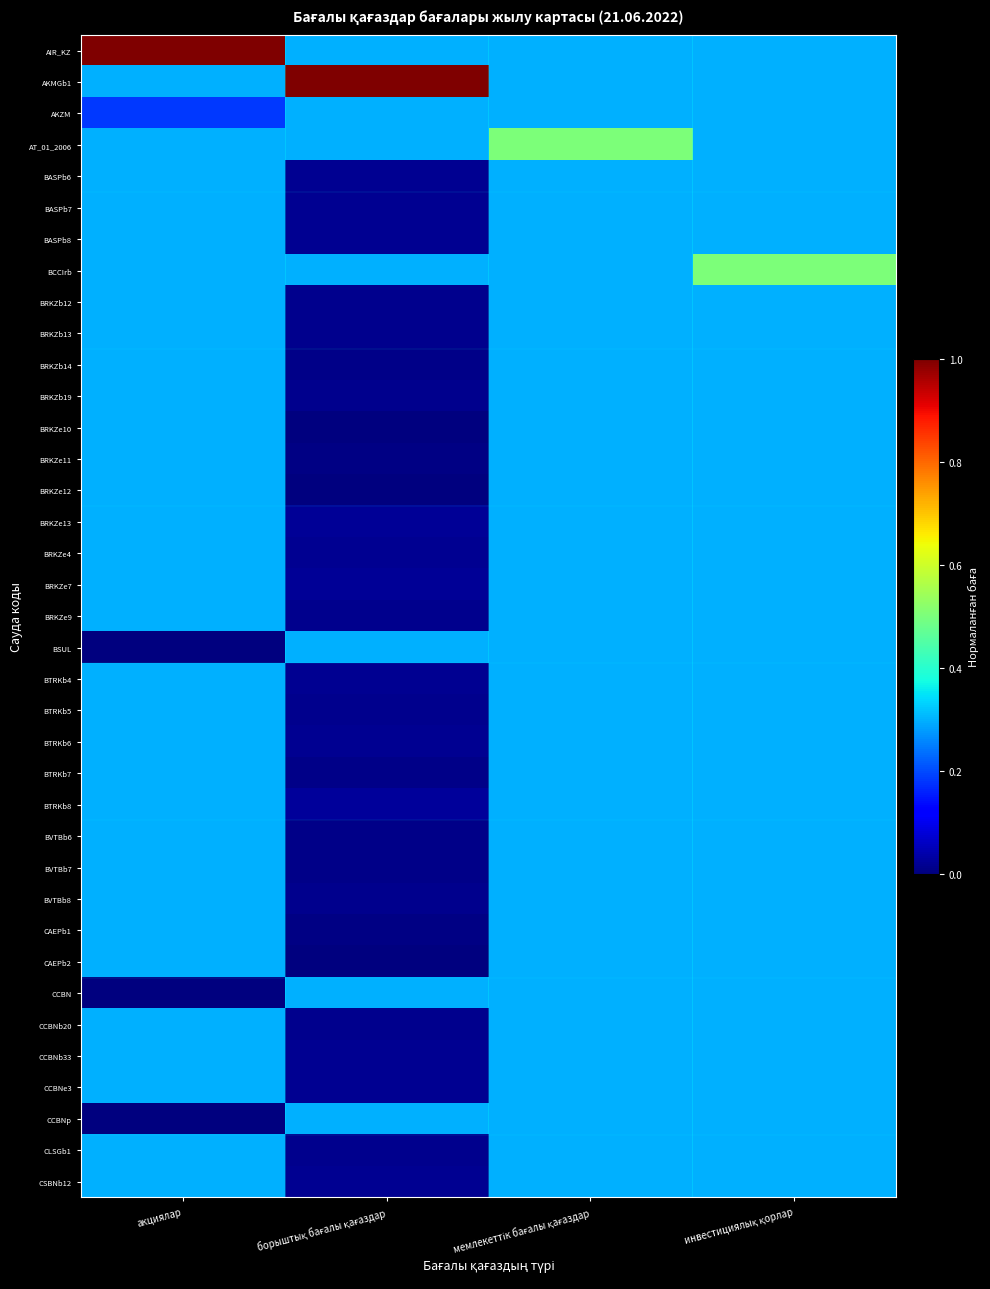

Reading left to right, transcribe all the data shown in this chart.

AIR_KZ: акциялар=1.0	борыштық бағалы қағаздар=0.3	мемлекеттік бағалы қағаздар=0.3	инвестициялық қорлар=0.3
AKMGb1: акциялар=0.3	борыштық бағалы қағаздар=1.0	мемлекеттік бағалы қағаздар=0.3	инвестициялық қорлар=0.3
AKZM: акциялар=0.2	борыштық бағалы қағаздар=0.3	мемлекеттік бағалы қағаздар=0.3	инвестициялық қорлар=0.3
AT_01_2006: акциялар=0.3	борыштық бағалы қағаздар=0.3	мемлекеттік бағалы қағаздар=0.5	инвестициялық қорлар=0.3
BASPb6: акциялар=0.3	борыштық бағалы қағаздар=0.0	мемлекеттік бағалы қағаздар=0.3	инвестициялық қорлар=0.3
BASPb7: акциялар=0.3	борыштық бағалы қағаздар=0.0	мемлекеттік бағалы қағаздар=0.3	инвестициялық қорлар=0.3
BASPb8: акциялар=0.3	борыштық бағалы қағаздар=0.0	мемлекеттік бағалы қағаздар=0.3	инвестициялық қорлар=0.3
BCCIrb: акциялар=0.3	борыштық бағалы қағаздар=0.3	мемлекеттік бағалы қағаздар=0.3	инвестициялық қорлар=0.5
BRKZb12: акциялар=0.3	борыштық бағалы қағаздар=0.0	мемлекеттік бағалы қағаздар=0.3	инвестициялық қорлар=0.3
BRKZb13: акциялар=0.3	борыштық бағалы қағаздар=0.0	мемлекеттік бағалы қағаздар=0.3	инвестициялық қорлар=0.3
BRKZb14: акциялар=0.3	борыштық бағалы қағаздар=0.0	мемлекеттік бағалы қағаздар=0.3	инвестициялық қорлар=0.3
BRKZb19: акциялар=0.3	борыштық бағалы қағаздар=0.0	мемлекеттік бағалы қағаздар=0.3	инвестициялық қорлар=0.3
BRKZe10: акциялар=0.3	борыштық бағалы қағаздар=0.0	мемлекеттік бағалы қағаздар=0.3	инвестициялық қорлар=0.3
BRKZe11: акциялар=0.3	борыштық бағалы қағаздар=0.0	мемлекеттік бағалы қағаздар=0.3	инвестициялық қорлар=0.3
BRKZe12: акциялар=0.3	борыштық бағалы қағаздар=0.0	мемлекеттік бағалы қағаздар=0.3	инвестициялық қорлар=0.3
BRKZe13: акциялар=0.3	борыштық бағалы қағаздар=0.0	мемлекеттік бағалы қағаздар=0.3	инвестициялық қорлар=0.3
BRKZe4: акциялар=0.3	борыштық бағалы қағаздар=0.0	мемлекеттік бағалы қағаздар=0.3	инвестициялық қорлар=0.3
BRKZe7: акциялар=0.3	борыштық бағалы қағаздар=0.0	мемлекеттік бағалы қағаздар=0.3	инвестициялық қорлар=0.3
BRKZe9: акциялар=0.3	борыштық бағалы қағаздар=0.0	мемлекеттік бағалы қағаздар=0.3	инвестициялық қорлар=0.3
BSUL: акциялар=0.0	борыштық бағалы қағаздар=0.3	мемлекеттік бағалы қағаздар=0.3	инвестициялық қорлар=0.3
BTRKb4: акциялар=0.3	борыштық бағалы қағаздар=0.0	мемлекеттік бағалы қағаздар=0.3	инвестициялық қорлар=0.3
BTRKb5: акциялар=0.3	борыштық бағалы қағаздар=0.0	мемлекеттік бағалы қағаздар=0.3	инвестициялық қорлар=0.3
BTRKb6: акциялар=0.3	борыштық бағалы қағаздар=0.0	мемлекеттік бағалы қағаздар=0.3	инвестициялық қорлар=0.3
BTRKb7: акциялар=0.3	борыштық бағалы қағаздар=0.0	мемлекеттік бағалы қағаздар=0.3	инвестициялық қорлар=0.3
BTRKb8: акциялар=0.3	борыштық бағалы қағаздар=0.0	мемлекеттік бағалы қағаздар=0.3	инвестициялық қорлар=0.3
BVTBb6: акциялар=0.3	борыштық бағалы қағаздар=0.0	мемлекеттік бағалы қағаздар=0.3	инвестициялық қорлар=0.3
BVTBb7: акциялар=0.3	борыштық бағалы қағаздар=0.0	мемлекеттік бағалы қағаздар=0.3	инвестициялық қорлар=0.3
BVTBb8: акциялар=0.3	борыштық бағалы қағаздар=0.0	мемлекеттік бағалы қағаздар=0.3	инвестициялық қорлар=0.3
CAEPb1: акциялар=0.3	борыштық бағалы қағаздар=0.0	мемлекеттік бағалы қағаздар=0.3	инвестициялық қорлар=0.3
CAEPb2: акциялар=0.3	борыштық бағалы қағаздар=0.0	мемлекеттік бағалы қағаздар=0.3	инвестициялық қорлар=0.3
CCBN: акциялар=0.0	борыштық бағалы қағаздар=0.3	мемлекеттік бағалы қағаздар=0.3	инвестициялық қорлар=0.3
CCBNb20: акциялар=0.3	борыштық бағалы қағаздар=0.0	мемлекеттік бағалы қағаздар=0.3	инвестициялық қорлар=0.3
CCBNb33: акциялар=0.3	борыштық бағалы қағаздар=0.0	мемлекеттік бағалы қағаздар=0.3	инвестициялық қорлар=0.3
CCBNe3: акциялар=0.3	борыштық бағалы қағаздар=0.0	мемлекеттік бағалы қағаздар=0.3	инвестициялық қорлар=0.3
CCBNp: акциялар=0.0	борыштық бағалы қағаздар=0.3	мемлекеттік бағалы қағаздар=0.3	инвестициялық қорлар=0.3
CLSGb1: акциялар=0.3	борыштық бағалы қағаздар=0.0	мемлекеттік бағалы қағаздар=0.3	инвестициялық қорлар=0.3
CSBNb12: акциялар=0.3	борыштық бағалы қағаздар=0.0	мемлекеттік бағалы қағаздар=0.3	инвестициялық қорлар=0.3